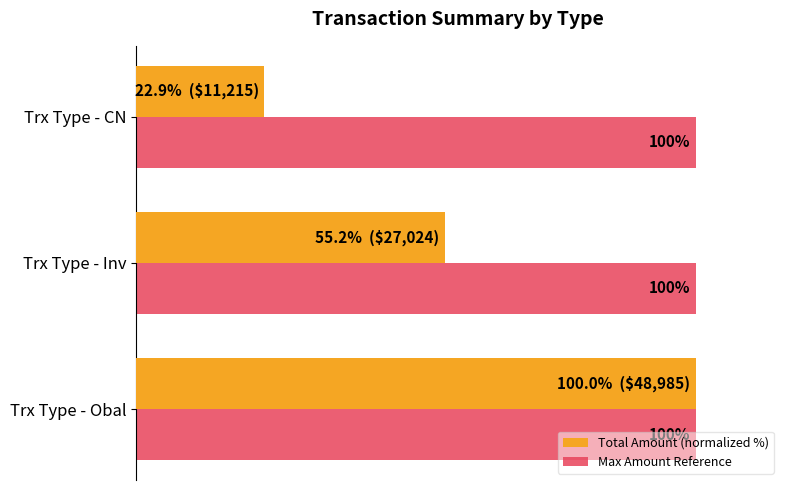

Which series changed the most between Trx Type - Inv and Trx Type - CN?

Total Amount (normalized %)